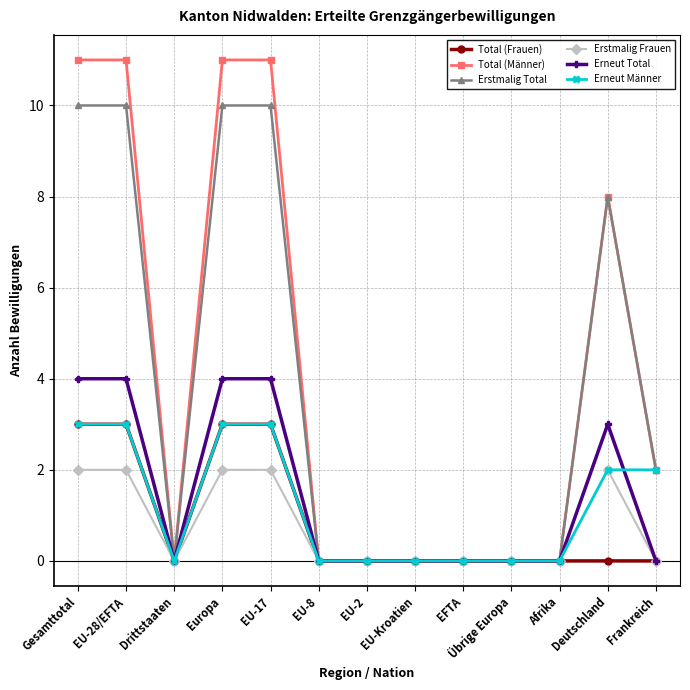

How many data points does each series have?

13